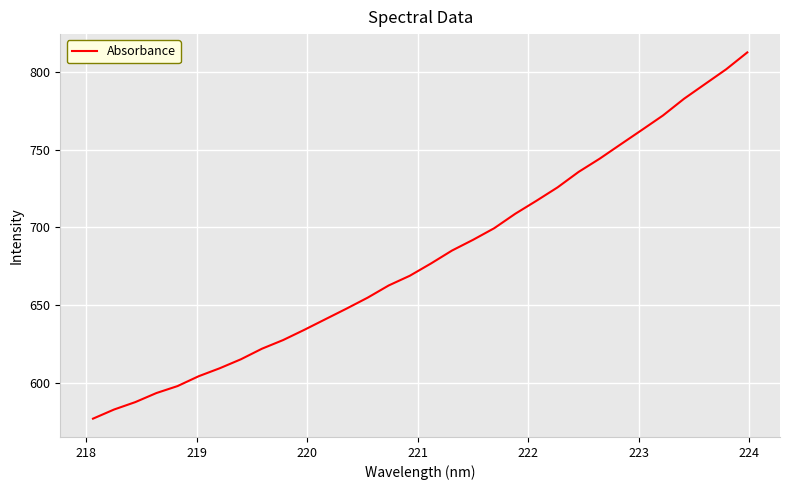

Is this an area chart (filled region under the line)?

No